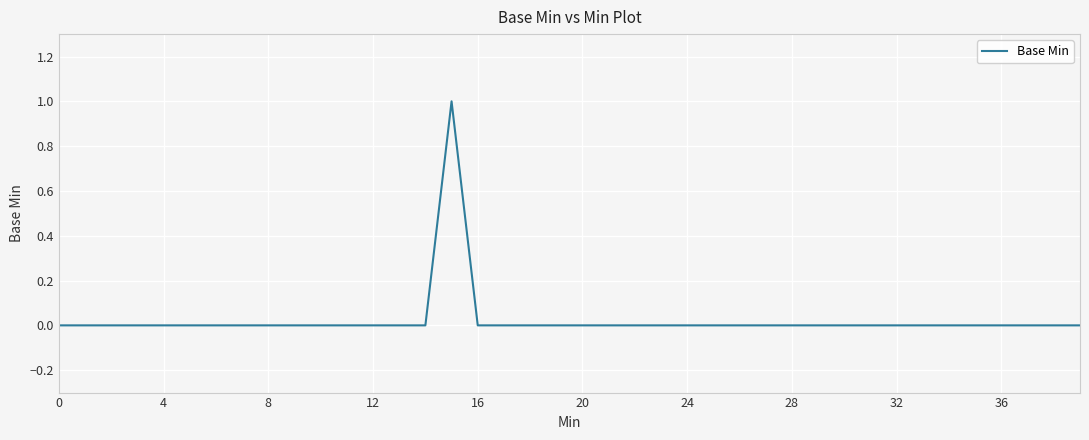

Count the values in the range 0 to 1.

40